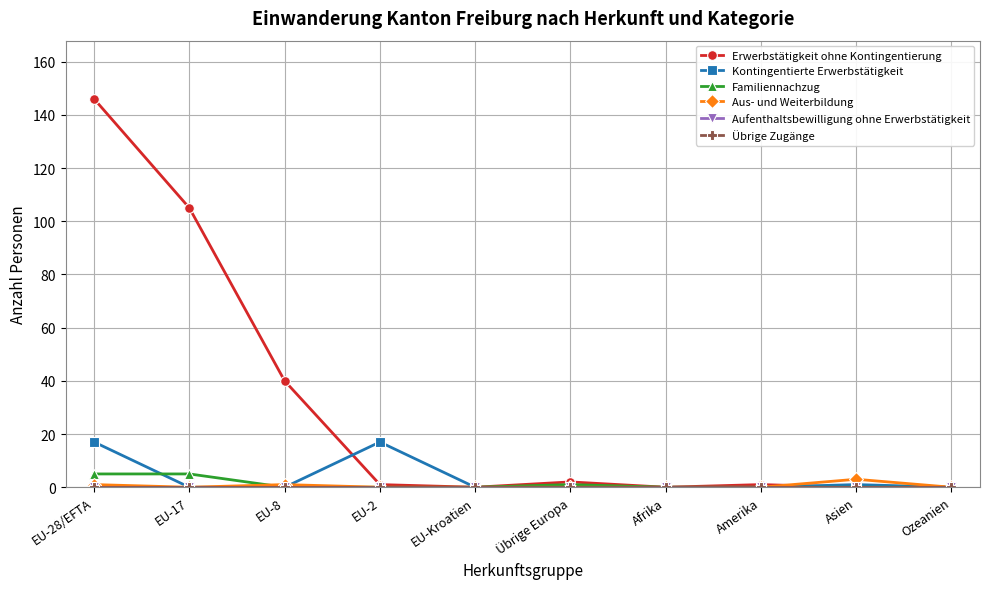

Is this an area chart (filled region under the line)?

No